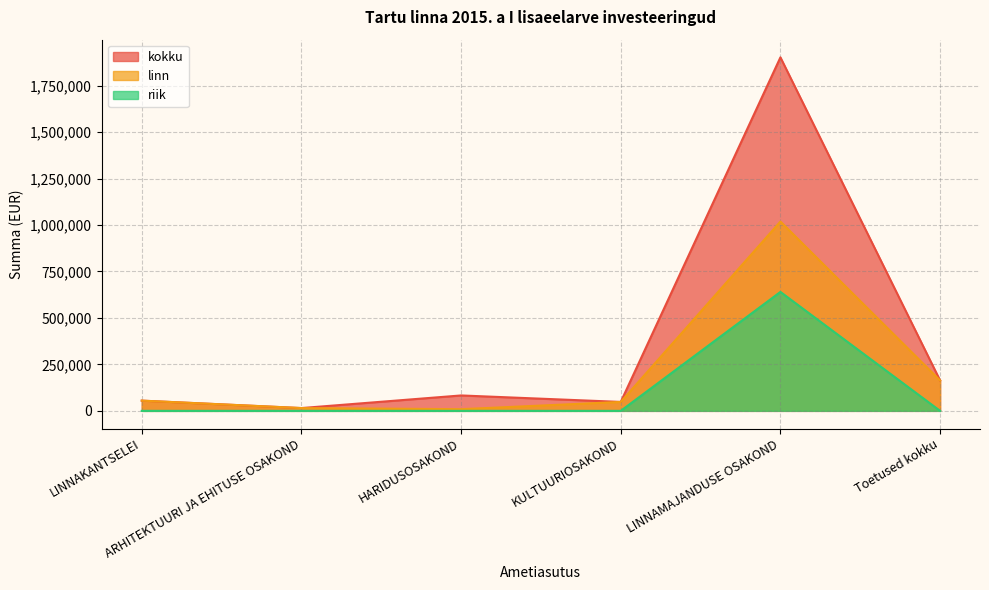

True or false: riik has more than 1 interior local peaks.

False